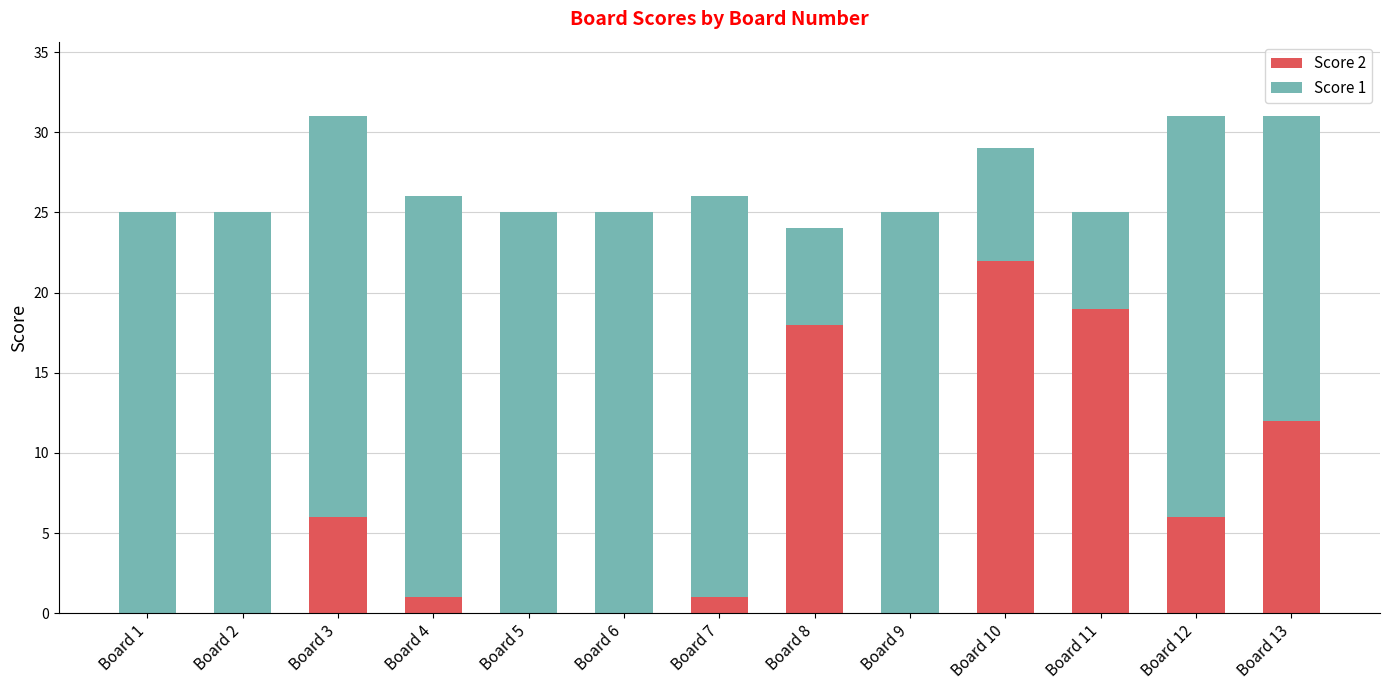

What are all the series names shown in the legend?

Score 2, Score 1